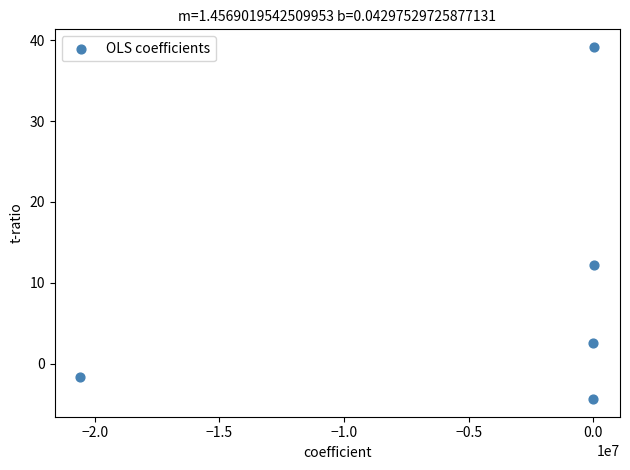

What is the average X value?

-4108682.1